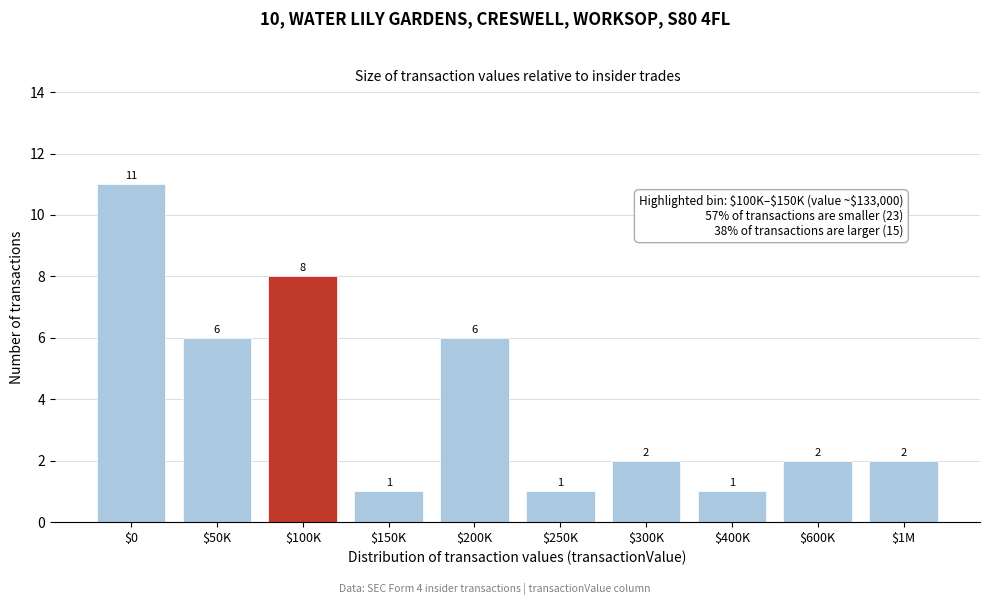

Reading left to right, transcribe all the data shown in this chart.

11	6	8	1	6	1	2	1	2	2